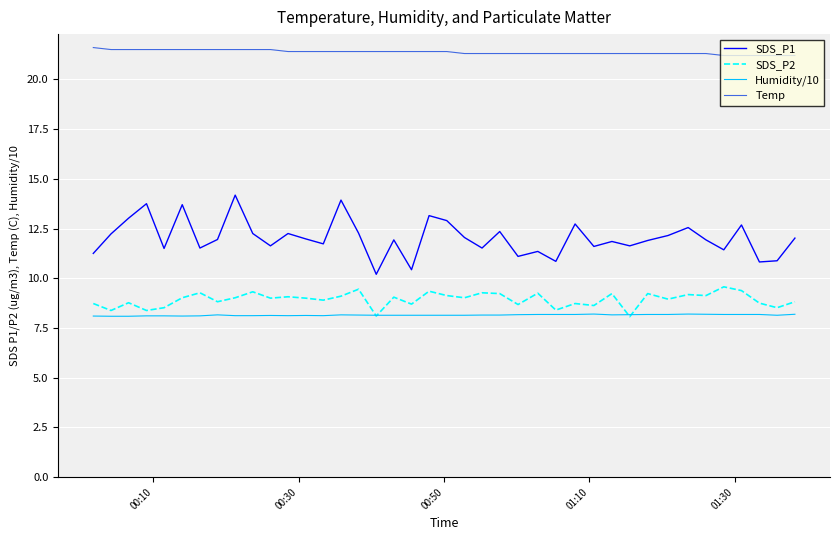

Which series has the largest total across all categories?

Temp